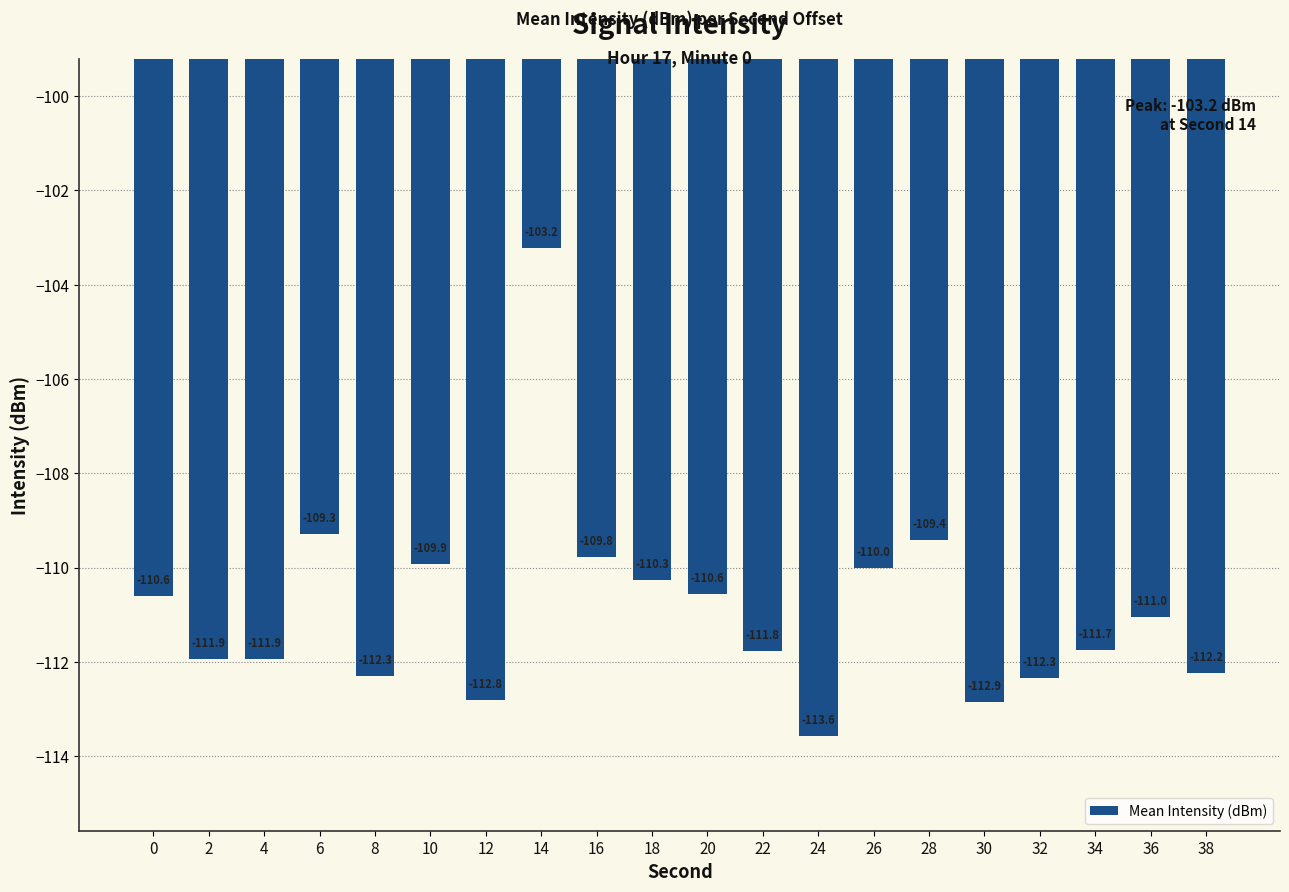

Which label corresponds to the smallest value in the chart?

24